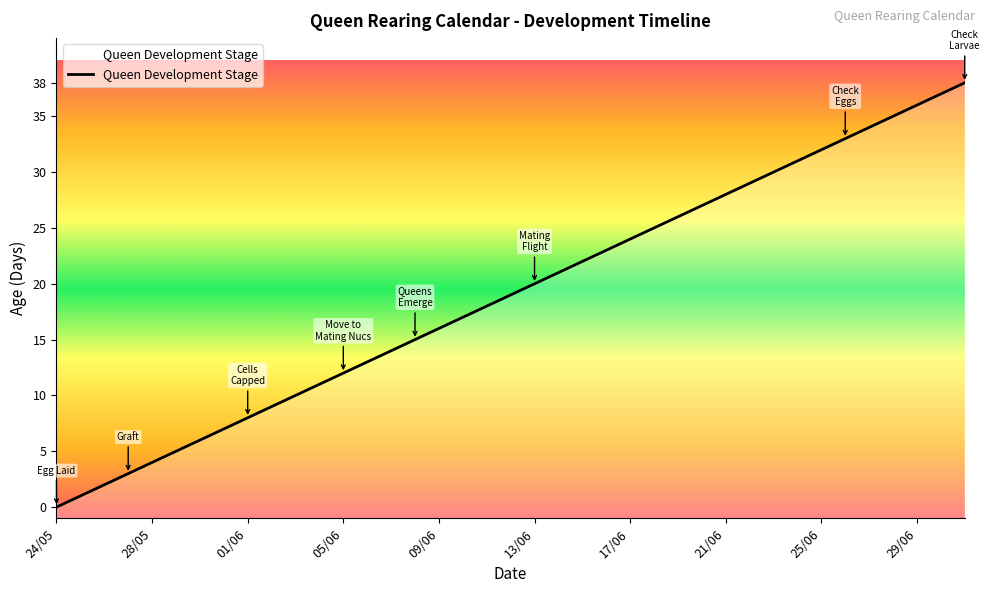

At which category does the chart reach its peak across all series?

01/07